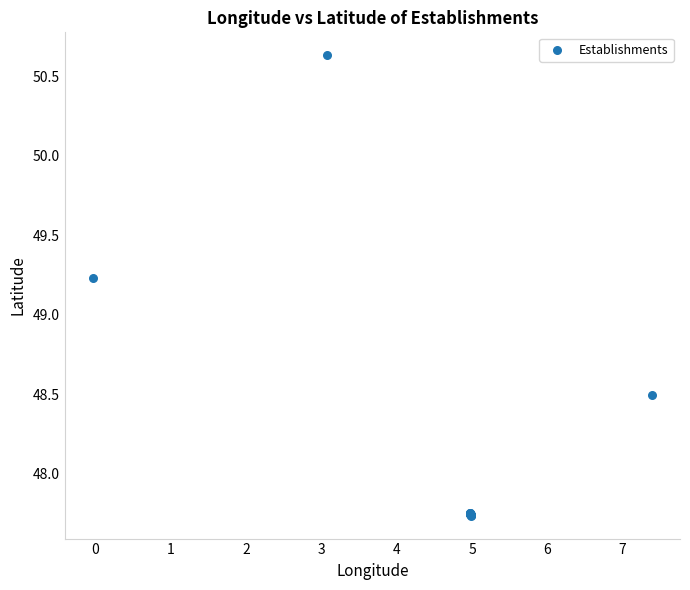

What Y value in the scatter plot is closest to 49?

49.2